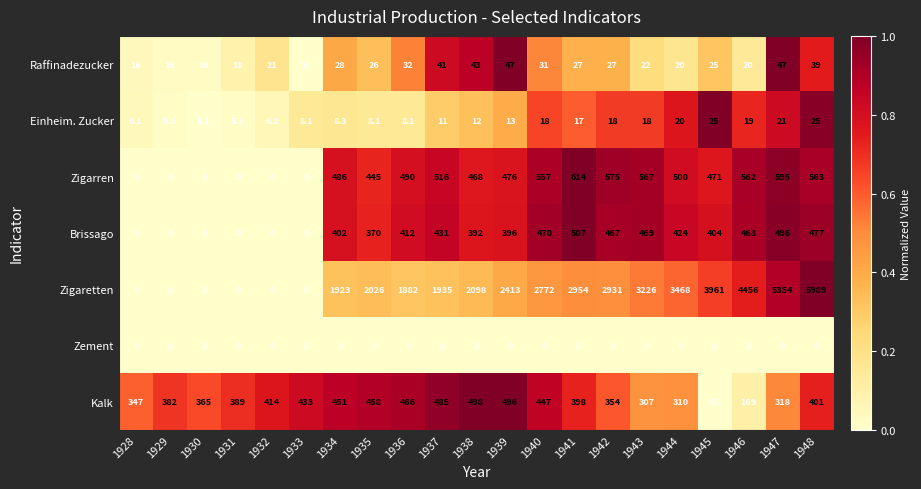

What is the maximum value for Zigarren?

614.0